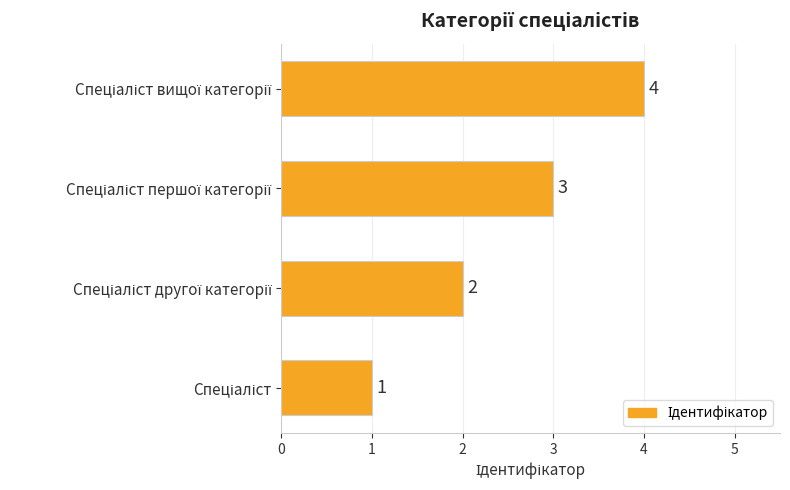

What is the maximum value shown in the chart?

4